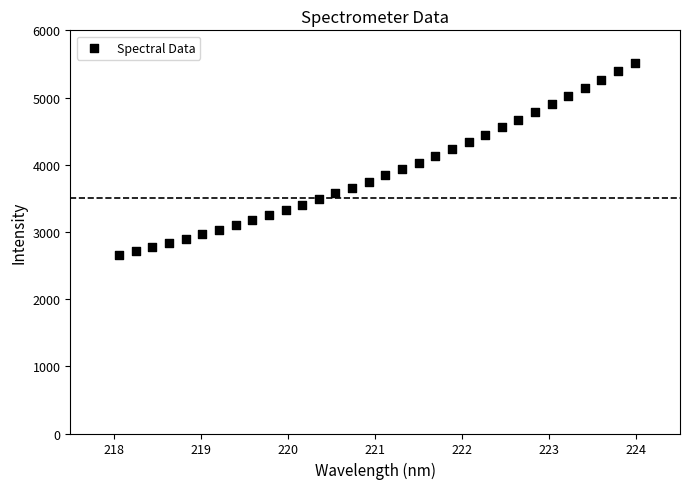

What is the range of Y values (max minus min)?

2858.5